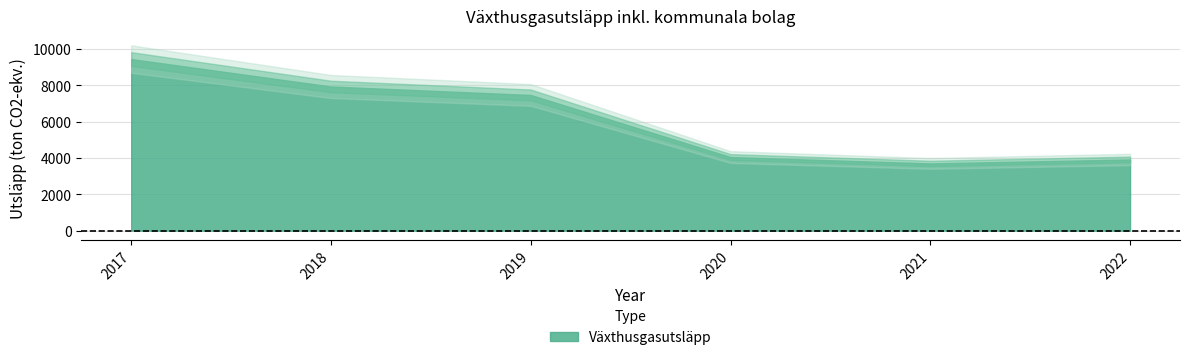

Reading left to right, extract all data points from this chart.

2017=9450	2018=7938	2019=7472	2020=4053	2021=3702	2022=3920